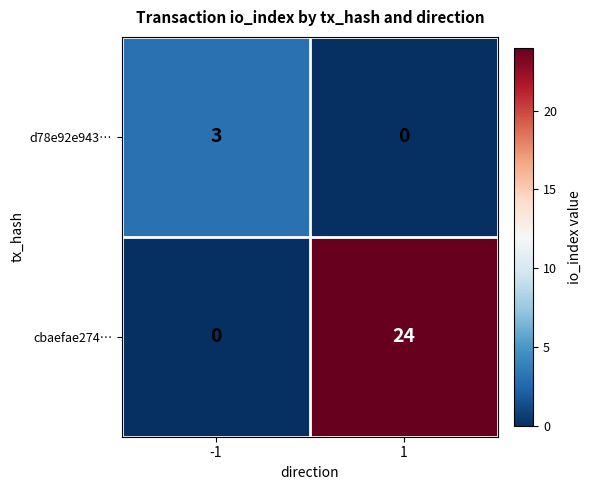

Which series changed the most between -1 and 1?

cbaefae274…